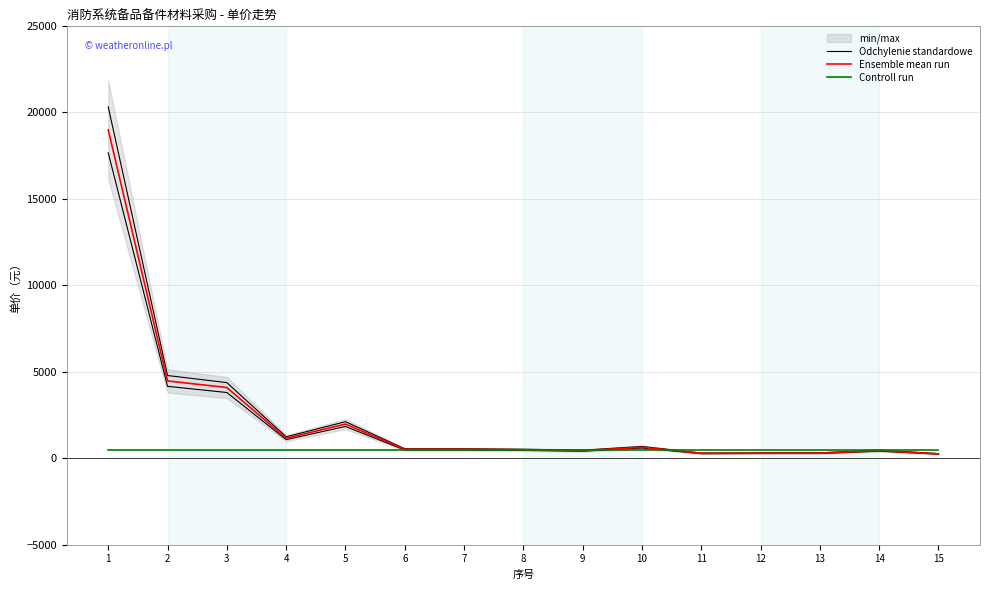

At which category is the sum across all series the highest?

1